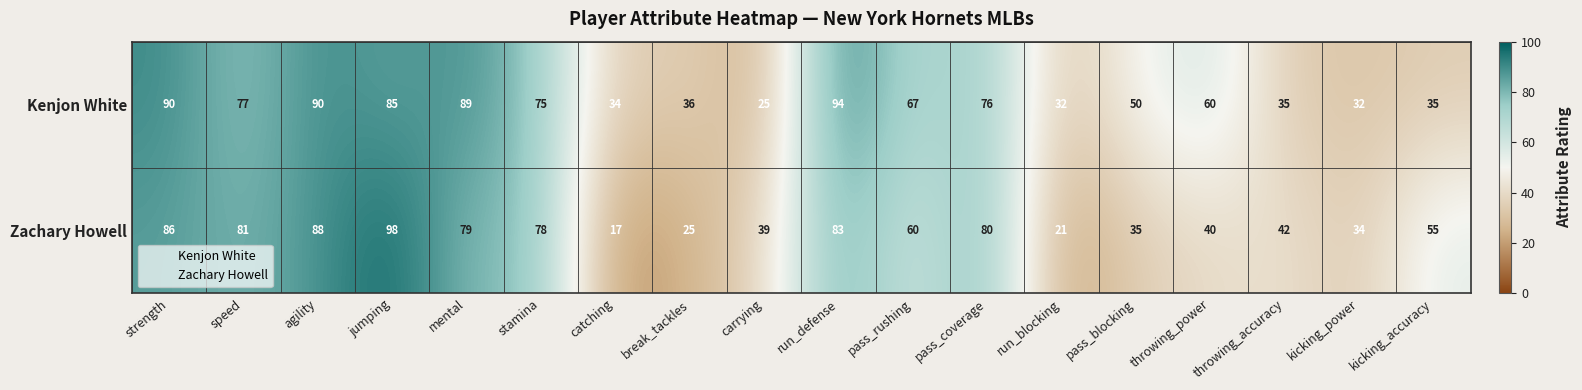

What is the average value of the Kenjon White series?

60